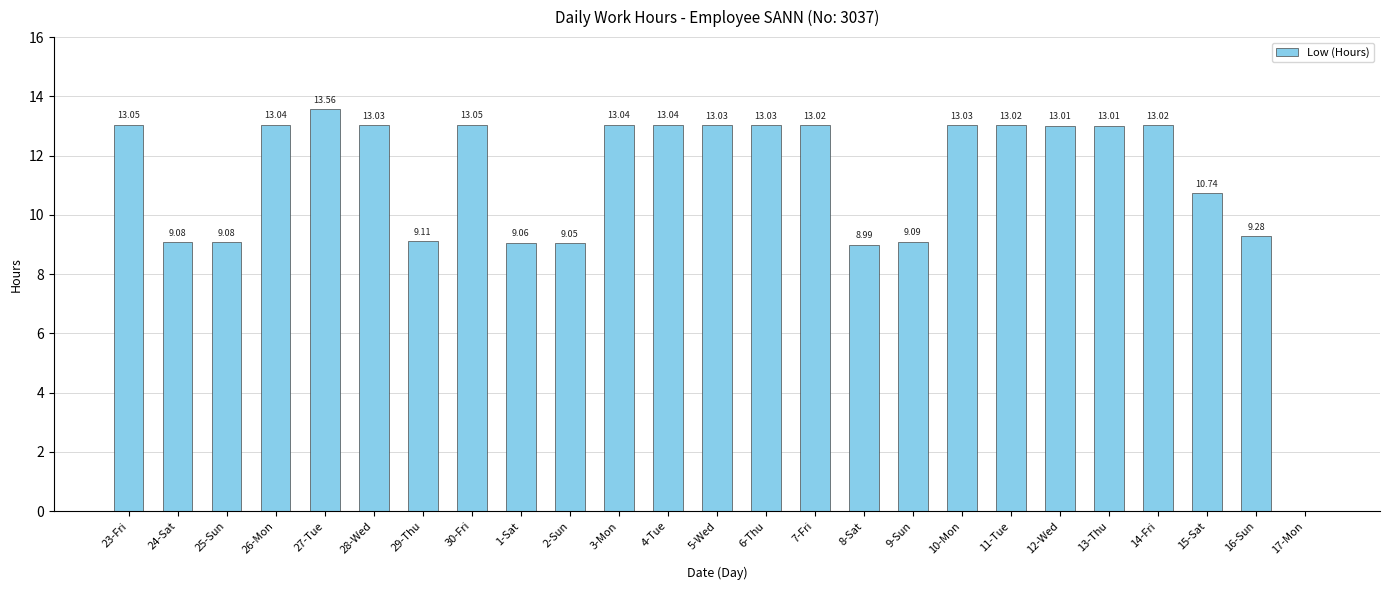

What is the sum of all values?

279.5